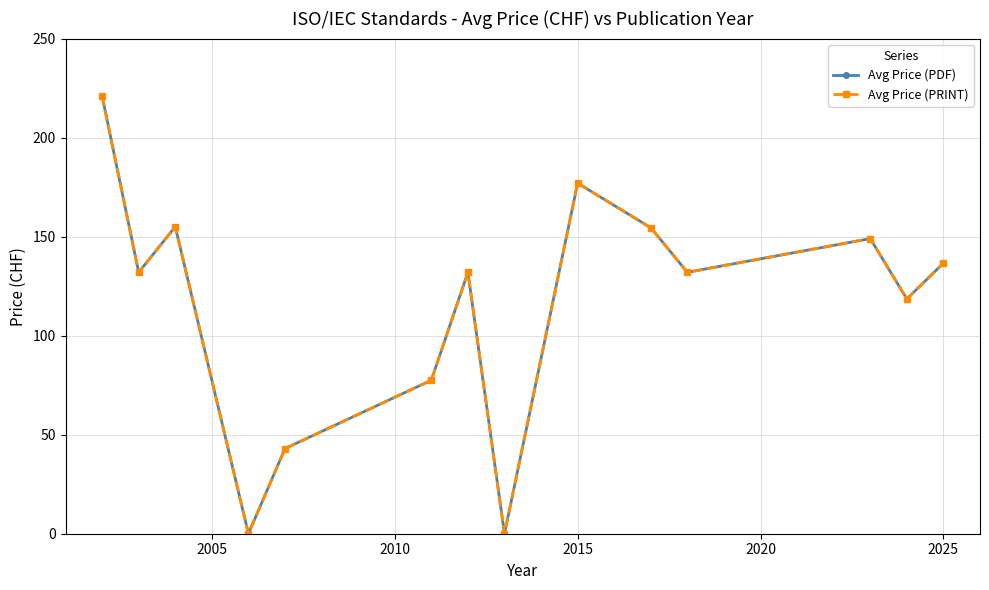

Reading left to right, transcribe all the data shown in this chart.

Avg Price (PDF): 221.0	132.0	155.0	0.0	43.0	77.5	132.0	0.0	177.0	154.5	132.0	149.0	118.5	136.6
Avg Price (PRINT): 221.0	132.0	155.0	0.0	43.0	77.5	132.0	0.0	177.0	154.5	132.0	149.0	118.5	136.6